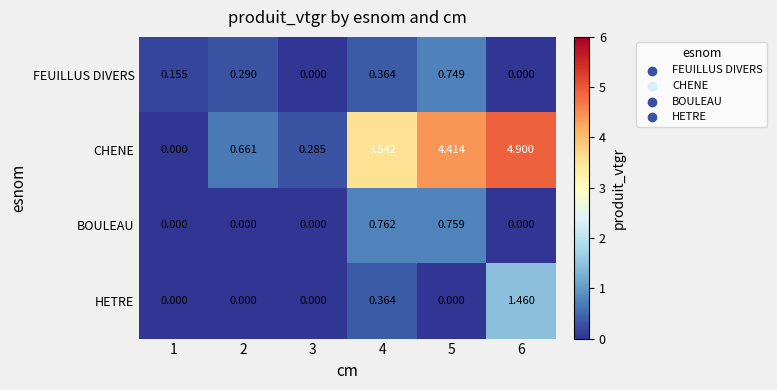

How many distinct data groups are displayed?

4